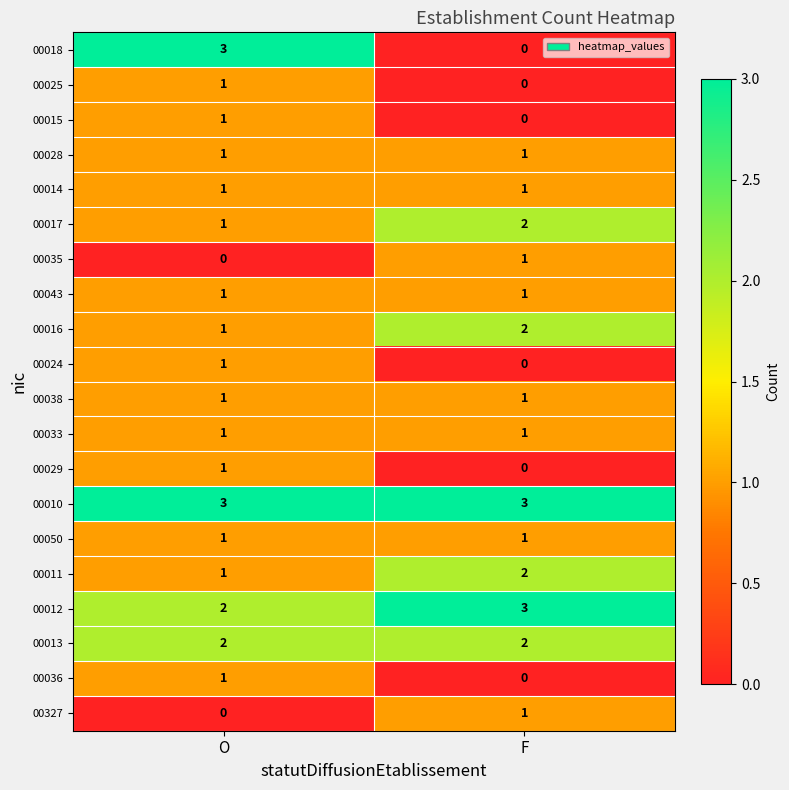

What is the total value across all series at F?

22